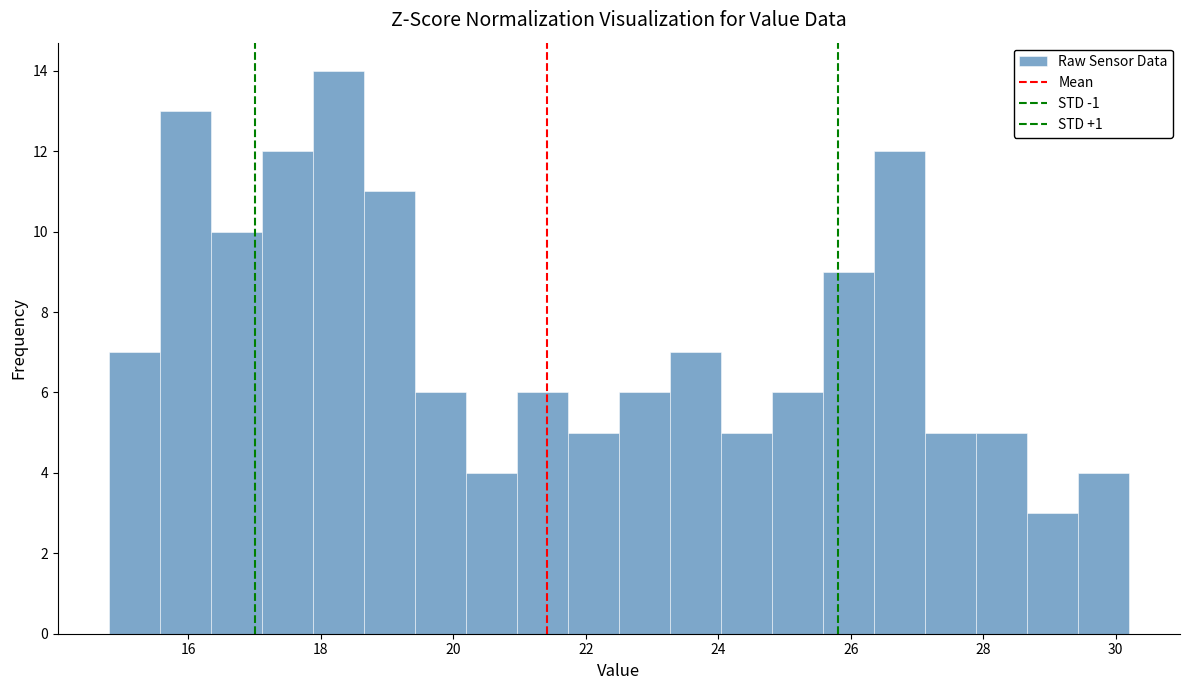

Read against the x-axis, roughly where is the centre of the tallest bar?

18.2